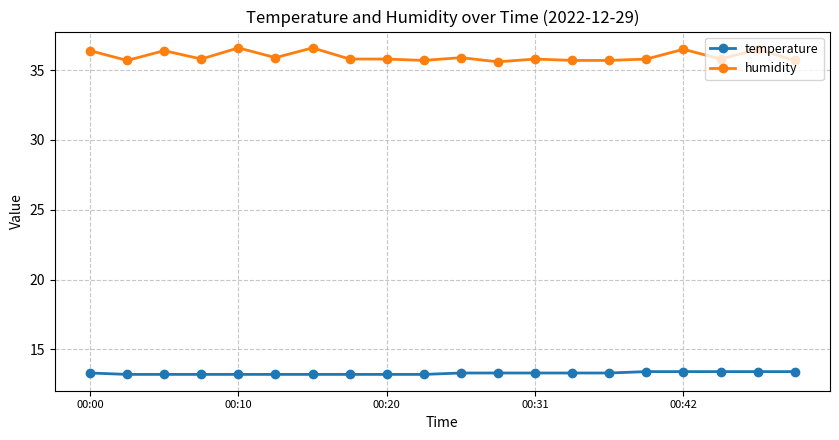

What is the lowest value of the temperature series?

13.2